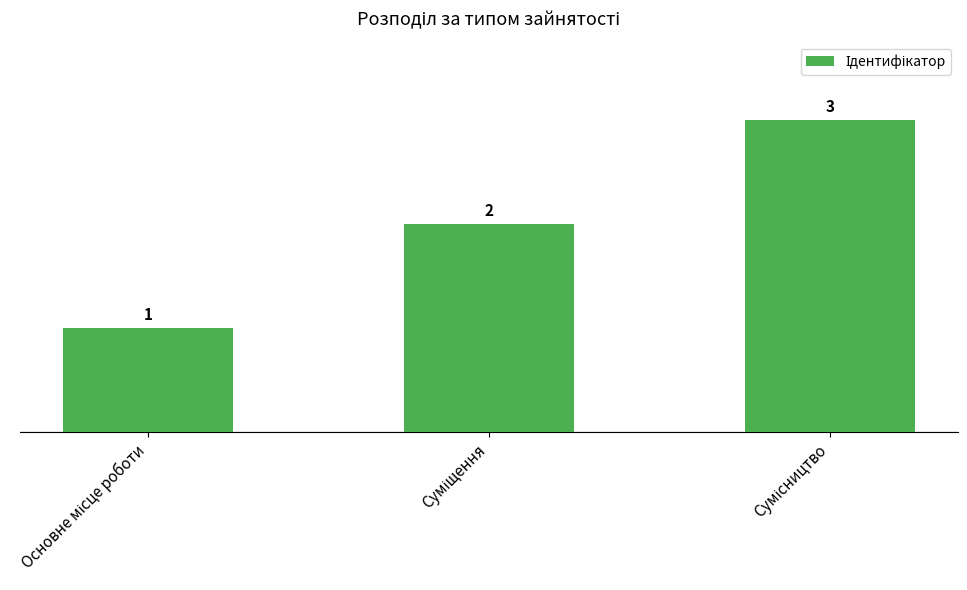

What is the greatest value displayed?

3